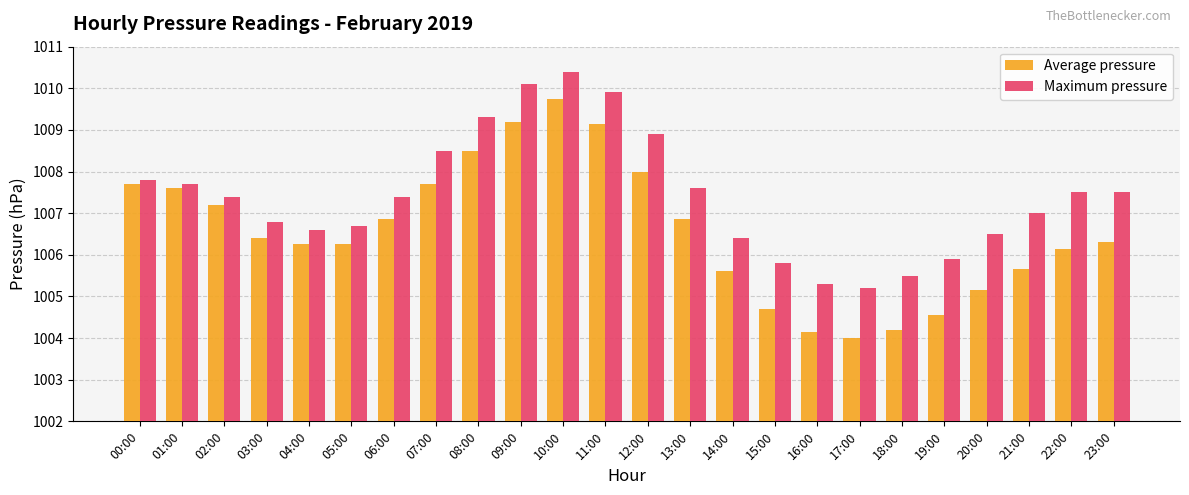

List the series in order of their peak value, highest first.

Maximum pressure, Average pressure